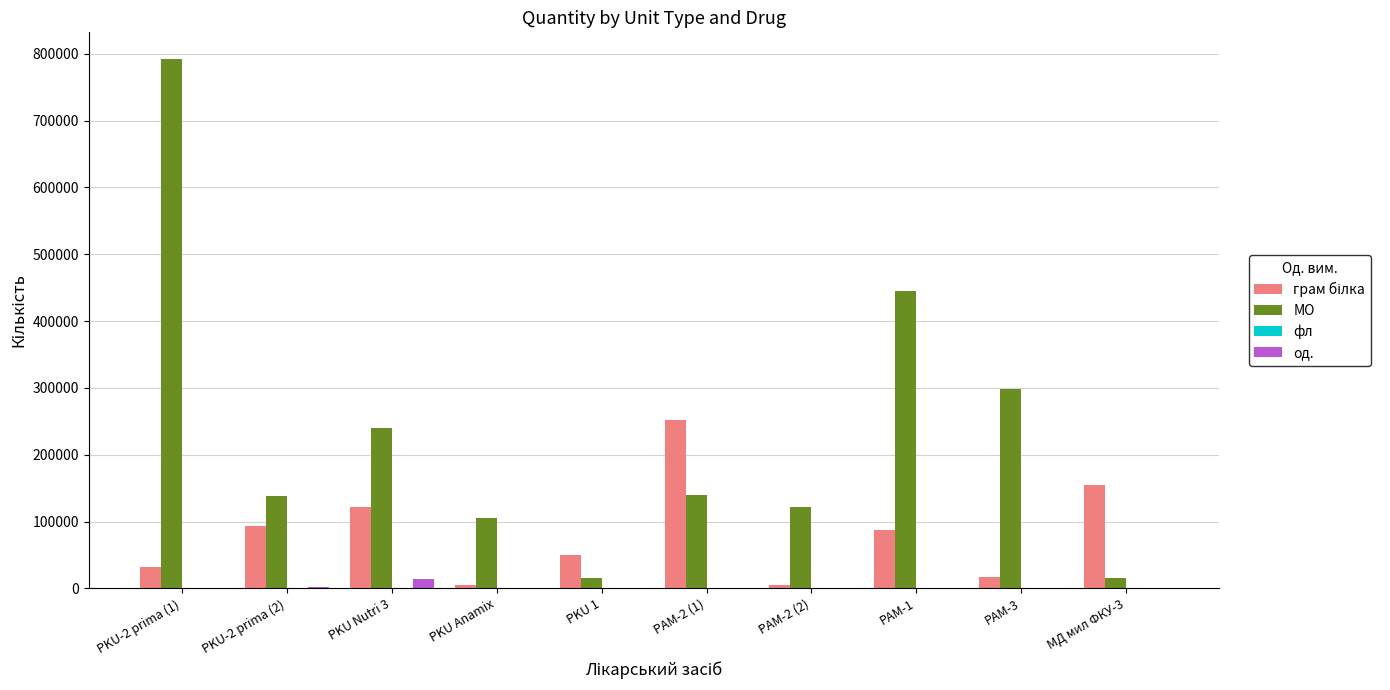

Which series has the largest total across all categories?

МО